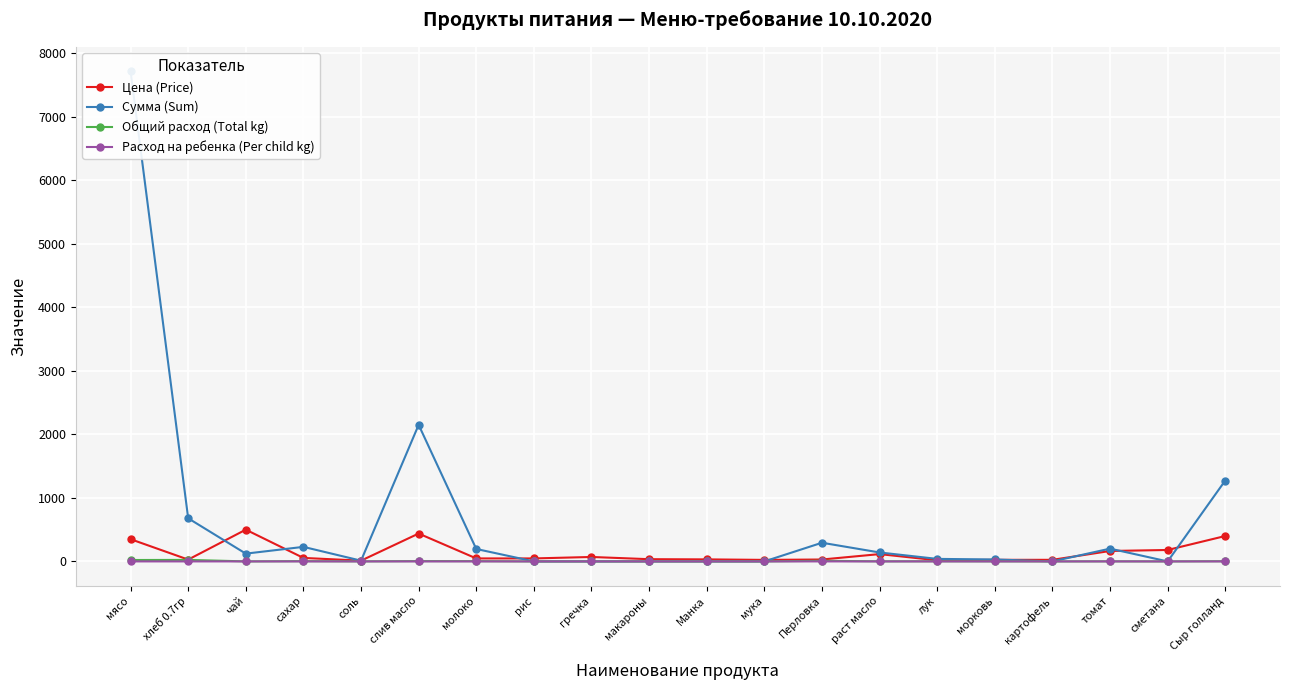

At which category is the sum across all series the highest?

мясо